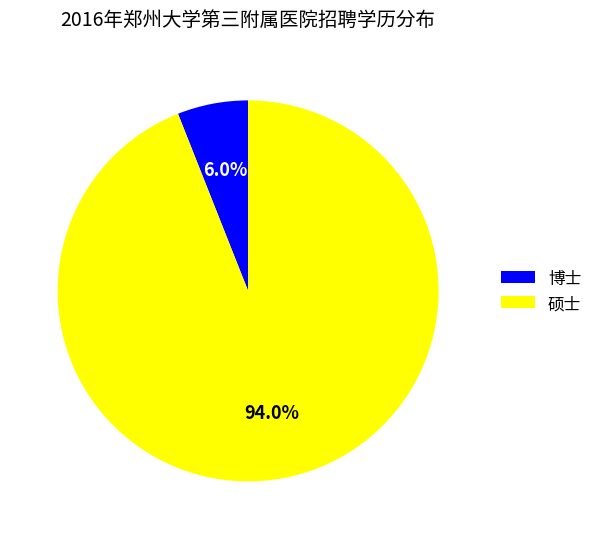

Which has a higher value, 硕士 or 博士?

硕士